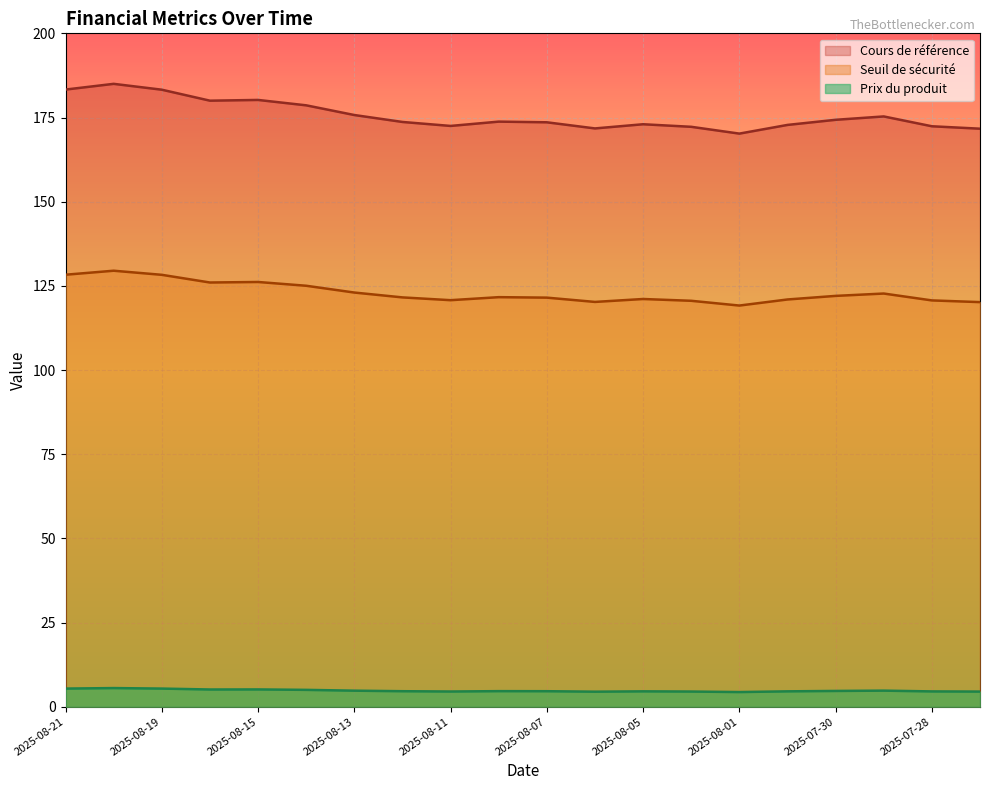

Which category has the highest value in the Cours de référence series?

2025-08-20